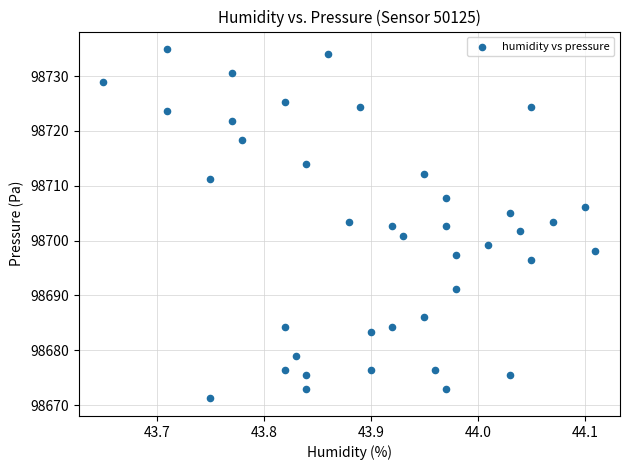

What is the range of Y values (max minus min)?

63.7